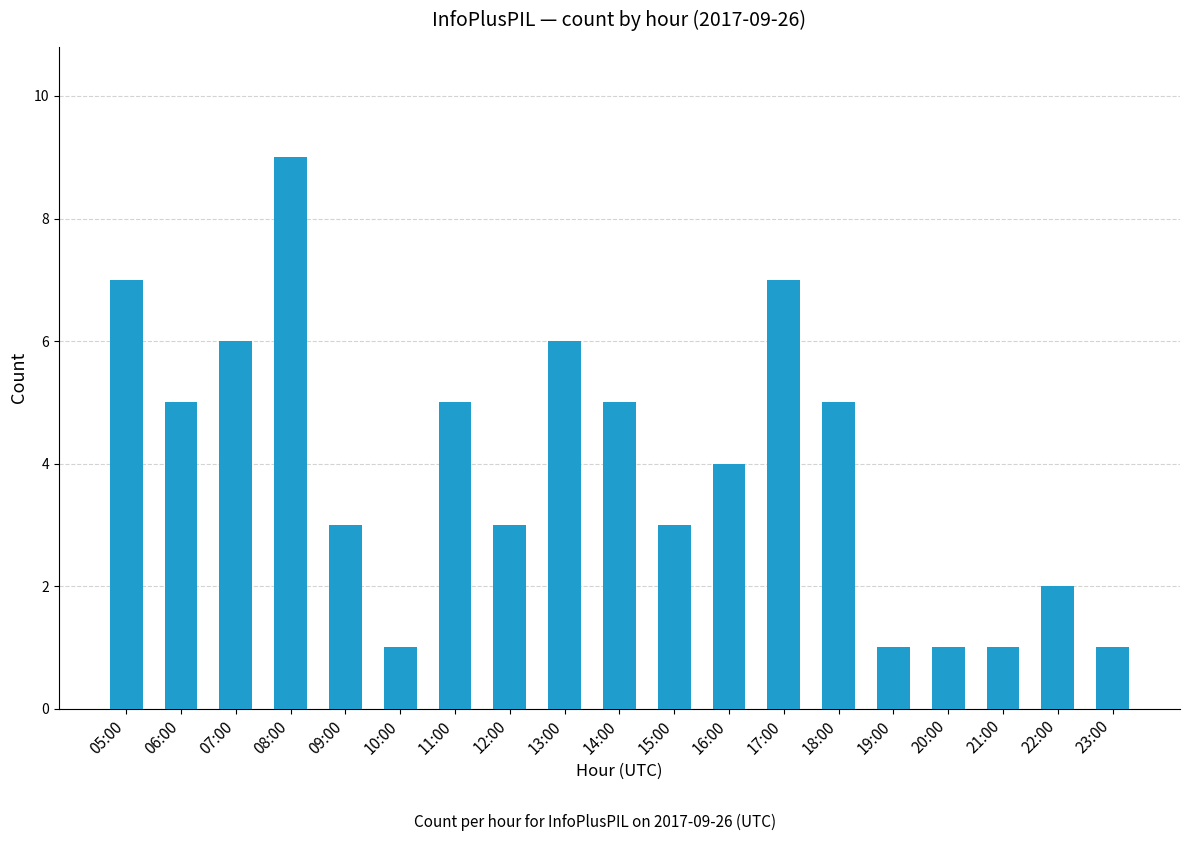

Which has a higher value, 15:00 or 07:00?

07:00